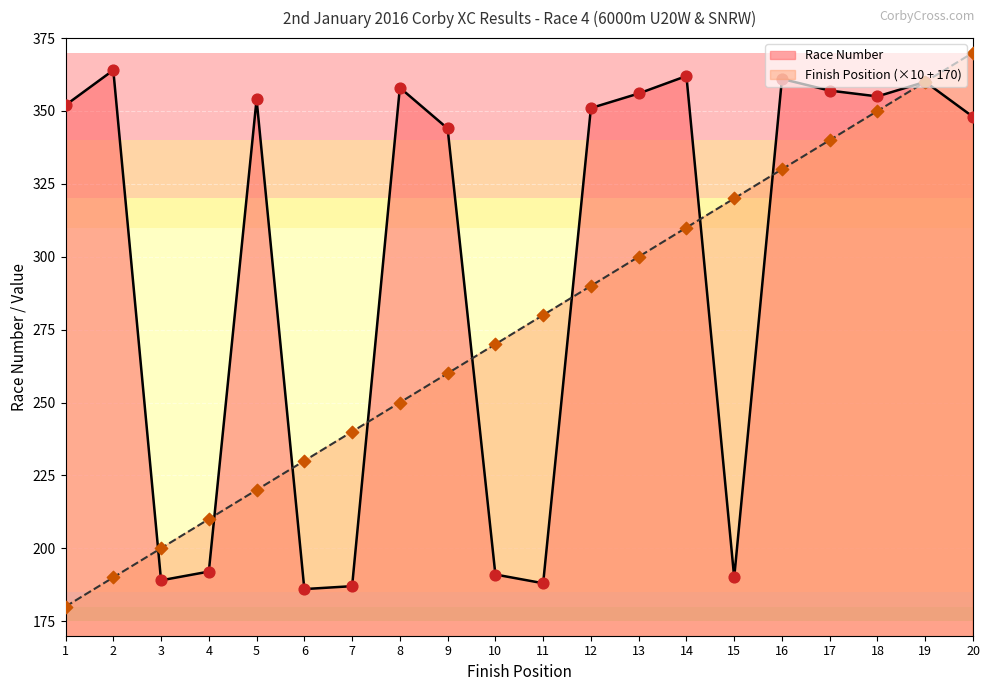

At which category is the sum across all series the highest?

19